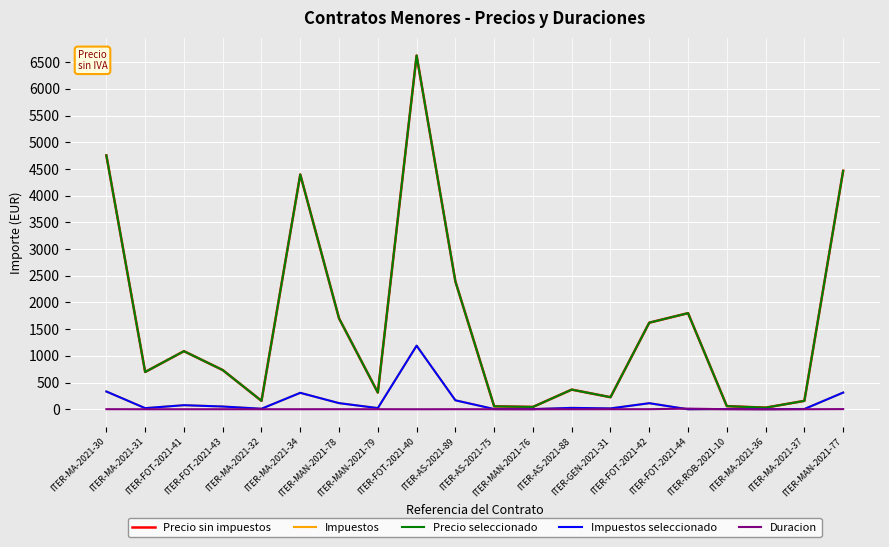

Read the Precio sin impuestos value at ITER-FOT-2021-44.

1800.0